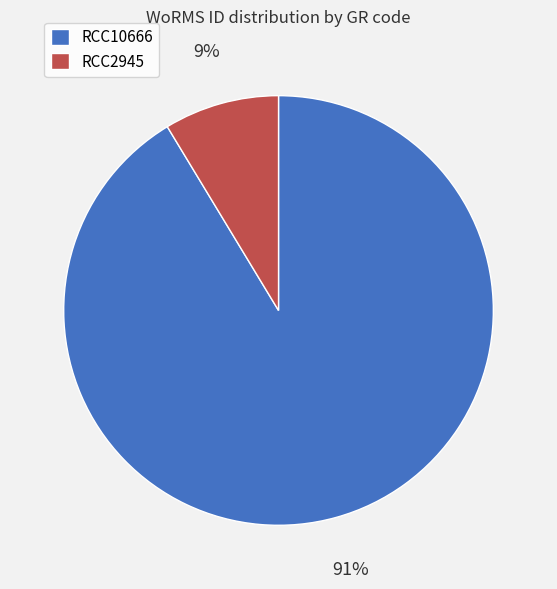

What percentage is the RCC2945 slice, to the nearest percent?

9%